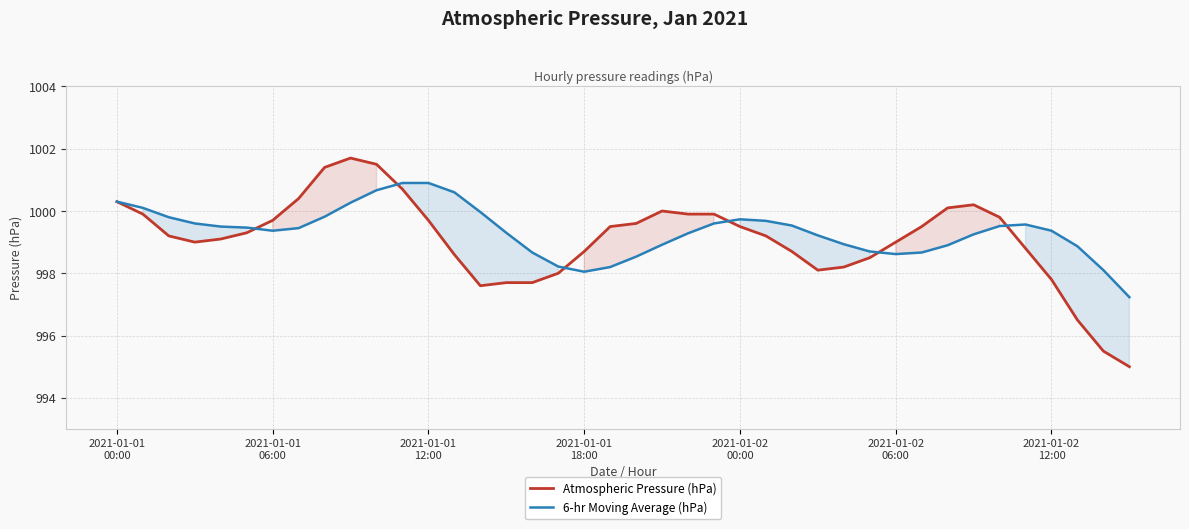

What is the lowest value of the 6-hr Moving Average (hPa) series?

997.2